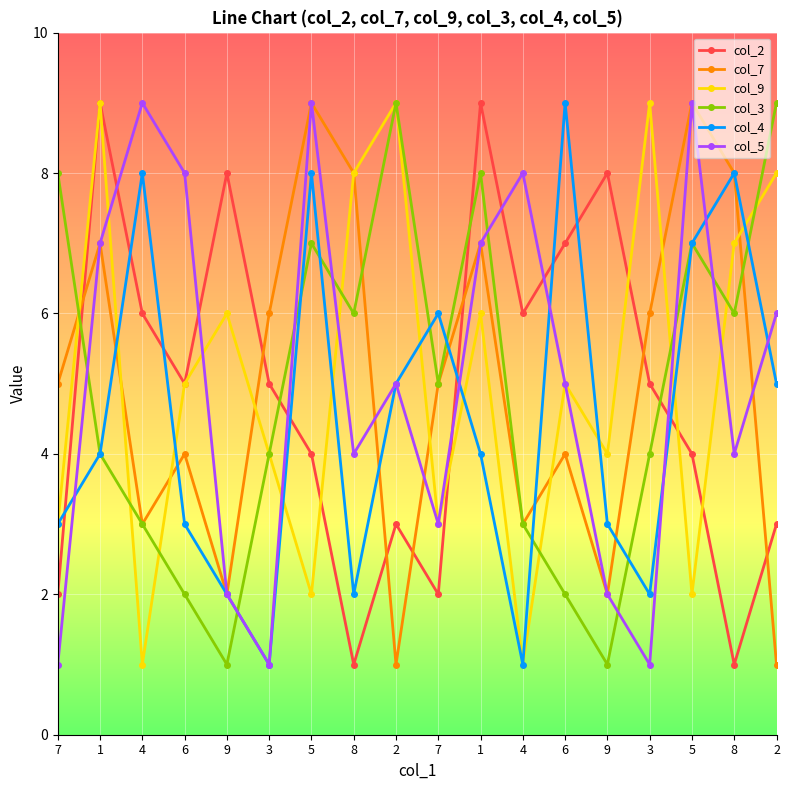

Count the number of categories in the chart.

18